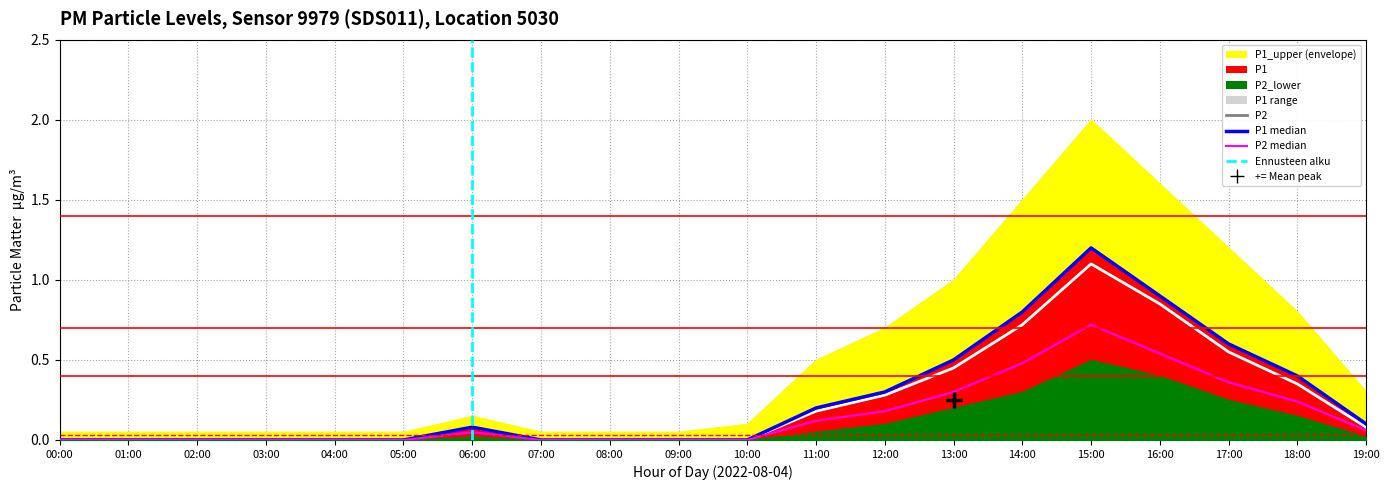

What position from the right is 19:00?

1